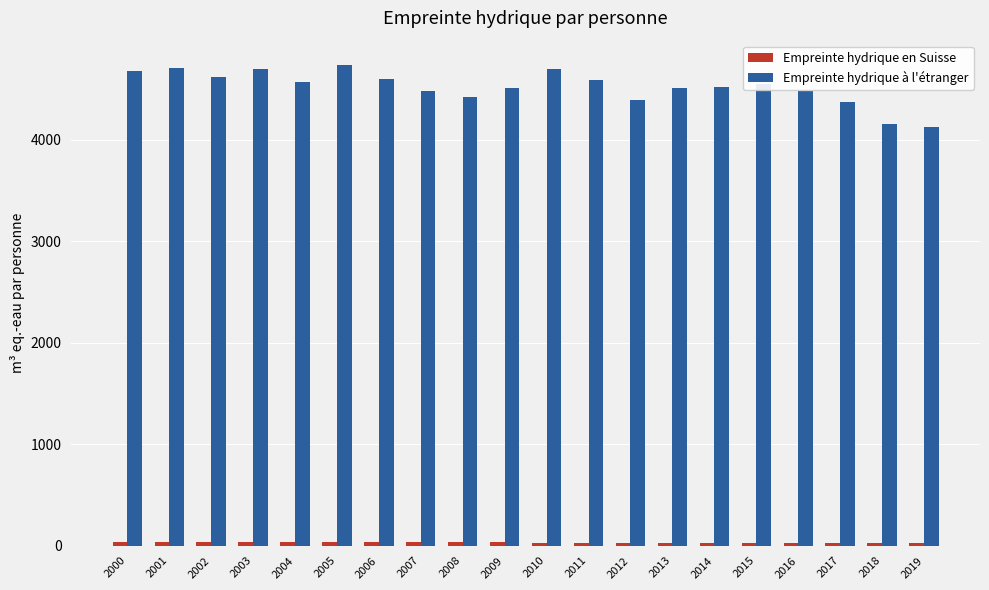

How many data points does each series have?

20